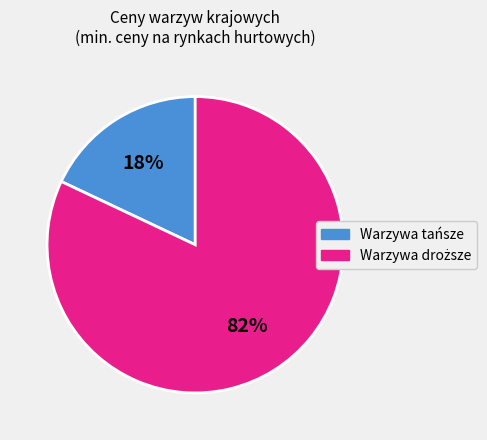

To the nearest percent, what is the difference between the largest and smallest slice percentages?

64%